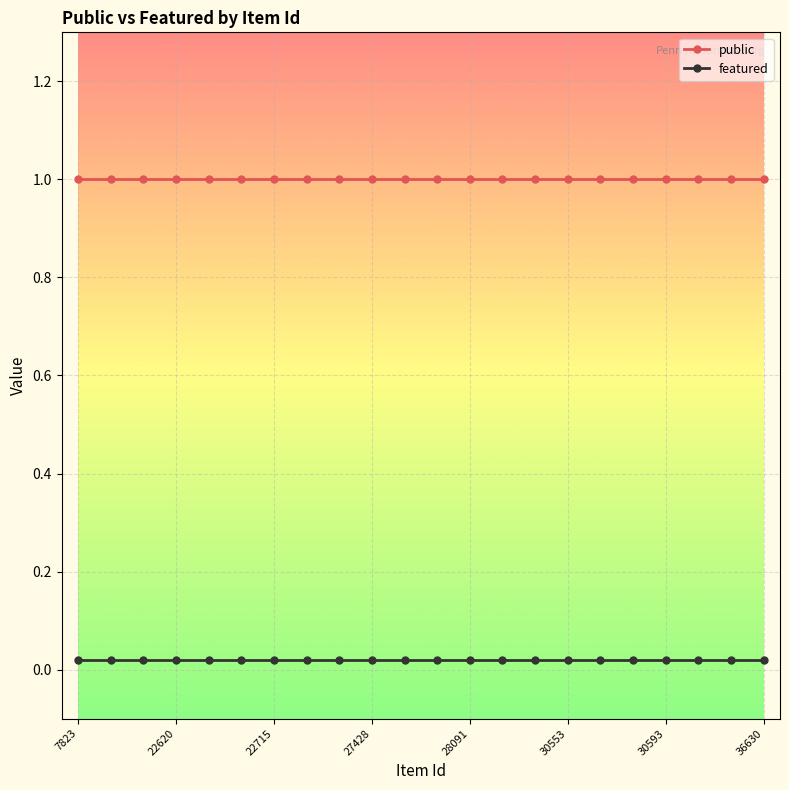

Which label corresponds to the largest value in the chart?

7823